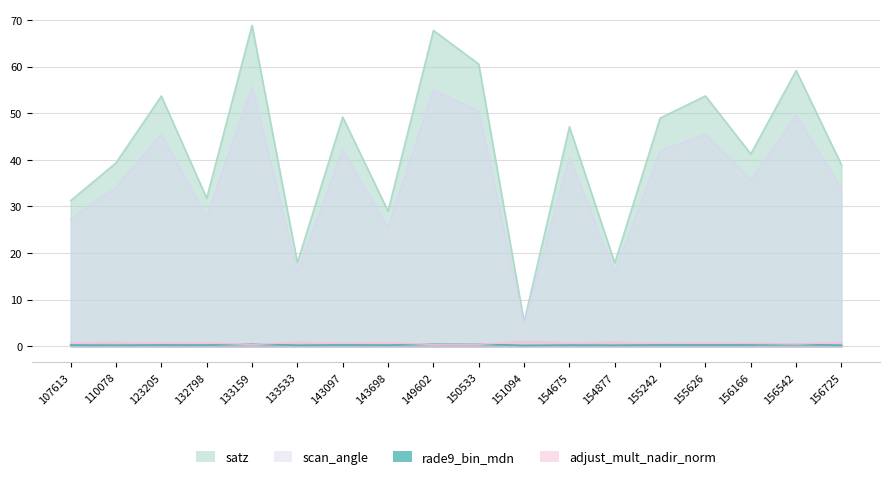

Reading left to right, what are all the values shown in this chart?

satz: 31.2	39.3	53.7	31.8	68.9	17.9	49.2	29.0	67.8	60.5	5.2	47.1	17.9	48.9	53.7	41.2	59.2	38.9
scan_angle: 27.3	34.1	45.5	27.8	55.6	15.8	42.0	25.4	55.0	50.4	4.6	40.4	15.8	41.9	45.5	35.7	49.5	33.8
rade9_bin_mdn: 0.3	0.2	0.3	0.3	0.5	0.2	0.3	0.2	0.5	0.4	0.2	0.3	0.2	0.3	0.3	0.3	0.4	0.2
adjust_mult_nadir_norm: 0.7	0.8	0.7	0.7	0.4	0.8	0.6	0.8	0.4	0.4	1.0	0.7	0.8	0.6	0.7	0.6	0.5	0.8